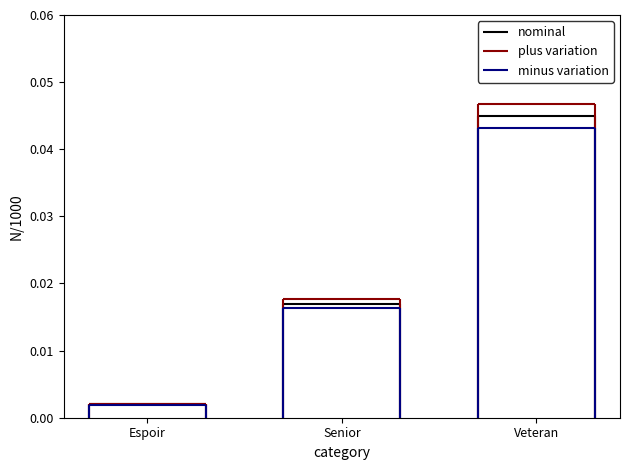

What are all the series names shown in the legend?

nominal, plus variation, minus variation